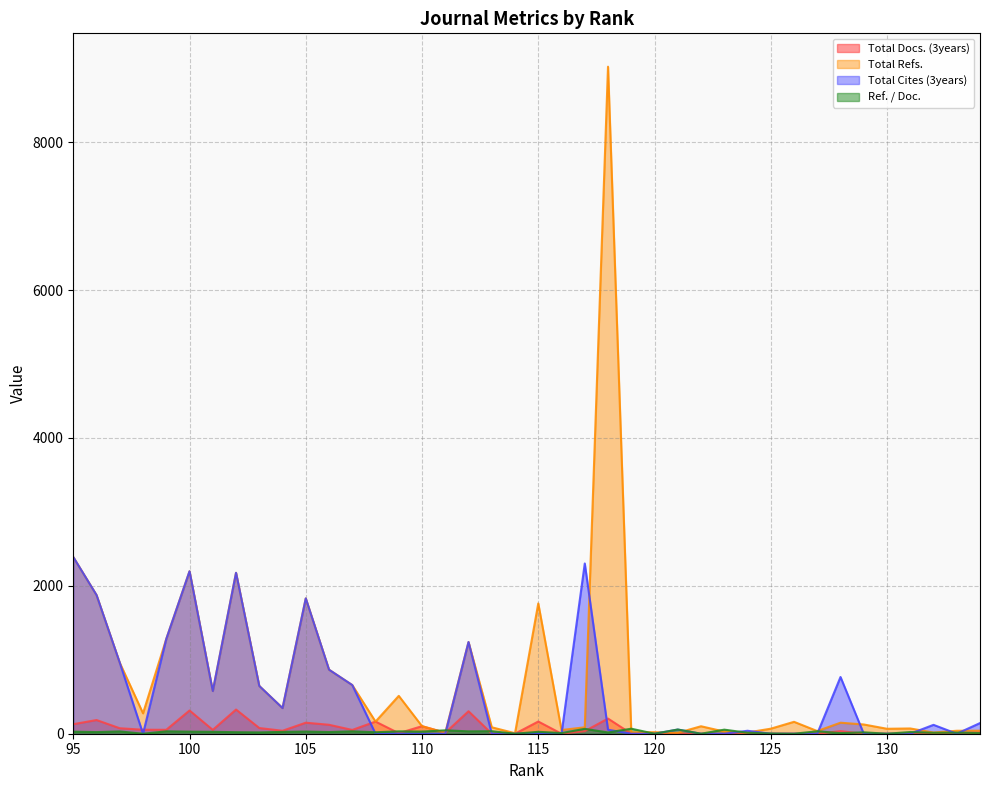

In Total Cites (3years), how many points are lower than both neighbors (excluding endpoints)?

6